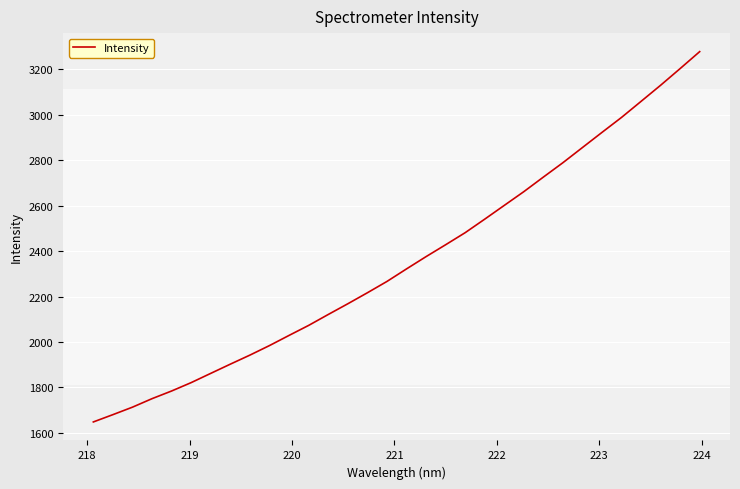

Is this an area chart (filled region under the line)?

No